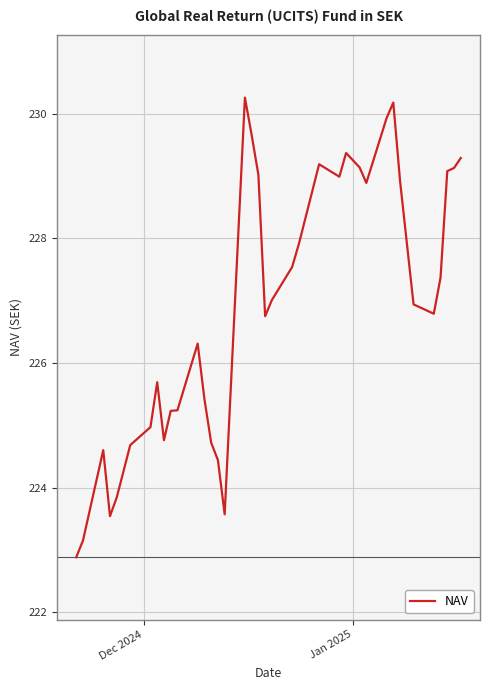

What is the average value?

226.9